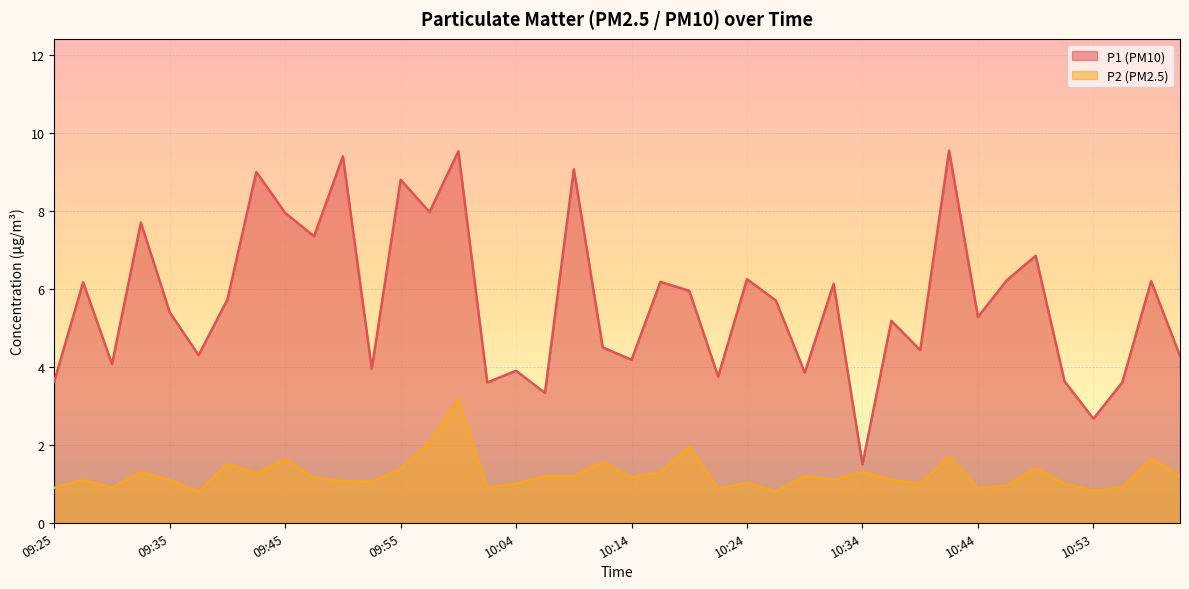

What is the minimum value for P2?

0.8